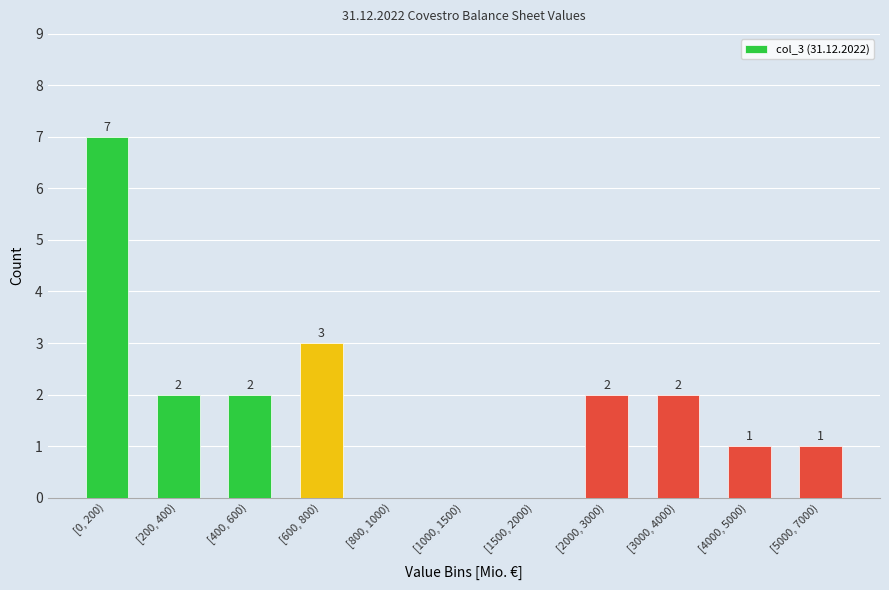

Reading right to left, list all the values displayed in this chart.

[5000, 7000)=1	[4000, 5000)=1	[3000, 4000)=2	[2000, 3000)=2	[1500, 2000)=0	[1000, 1500)=0	[800, 1000)=0	[600, 800)=3	[400, 600)=2	[200, 400)=2	[0, 200)=7